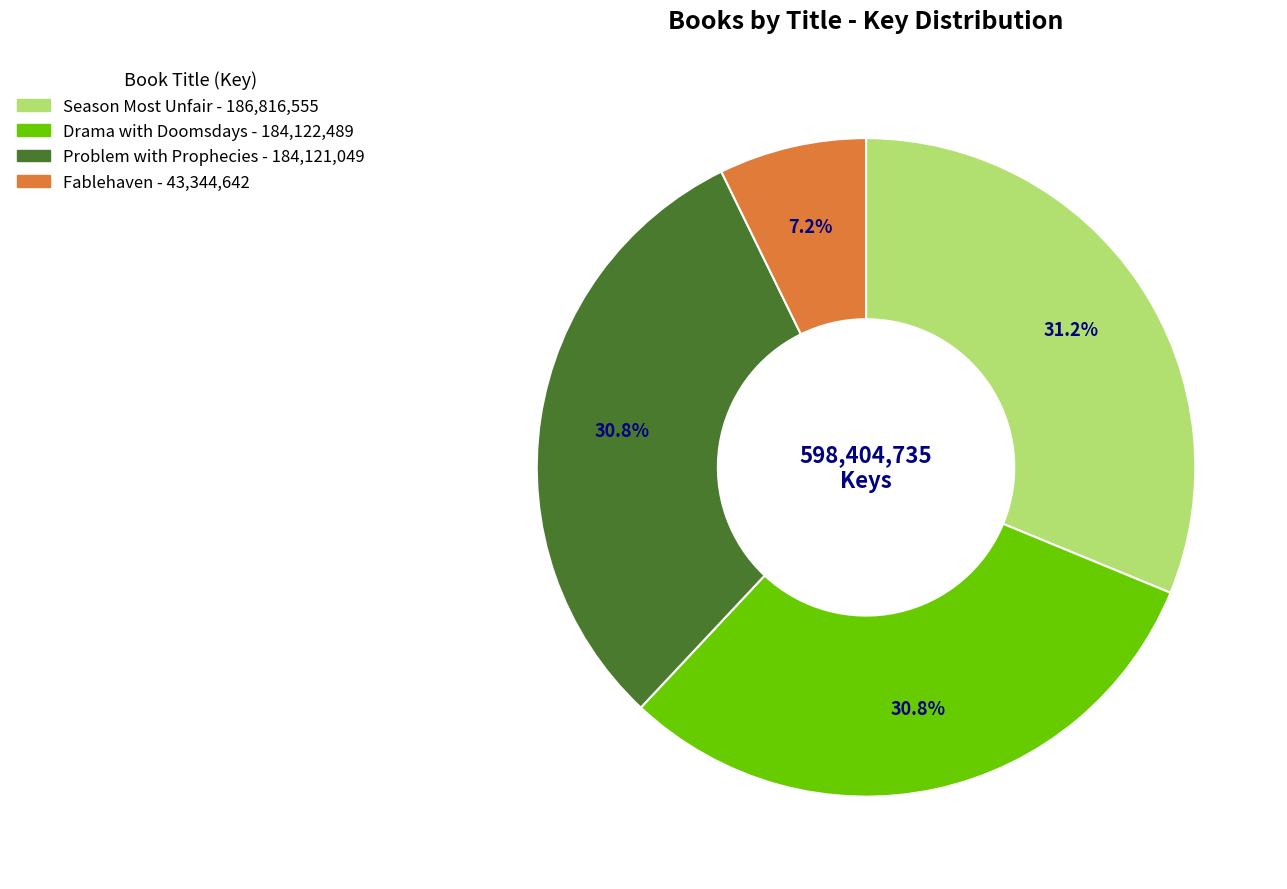

The Season Most Unfair slice represents 31% of the pie. True or false?

True